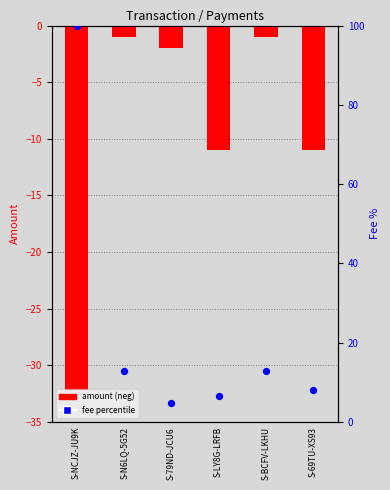

Which series reaches the minimum Y coordinate?

Amount (neg)